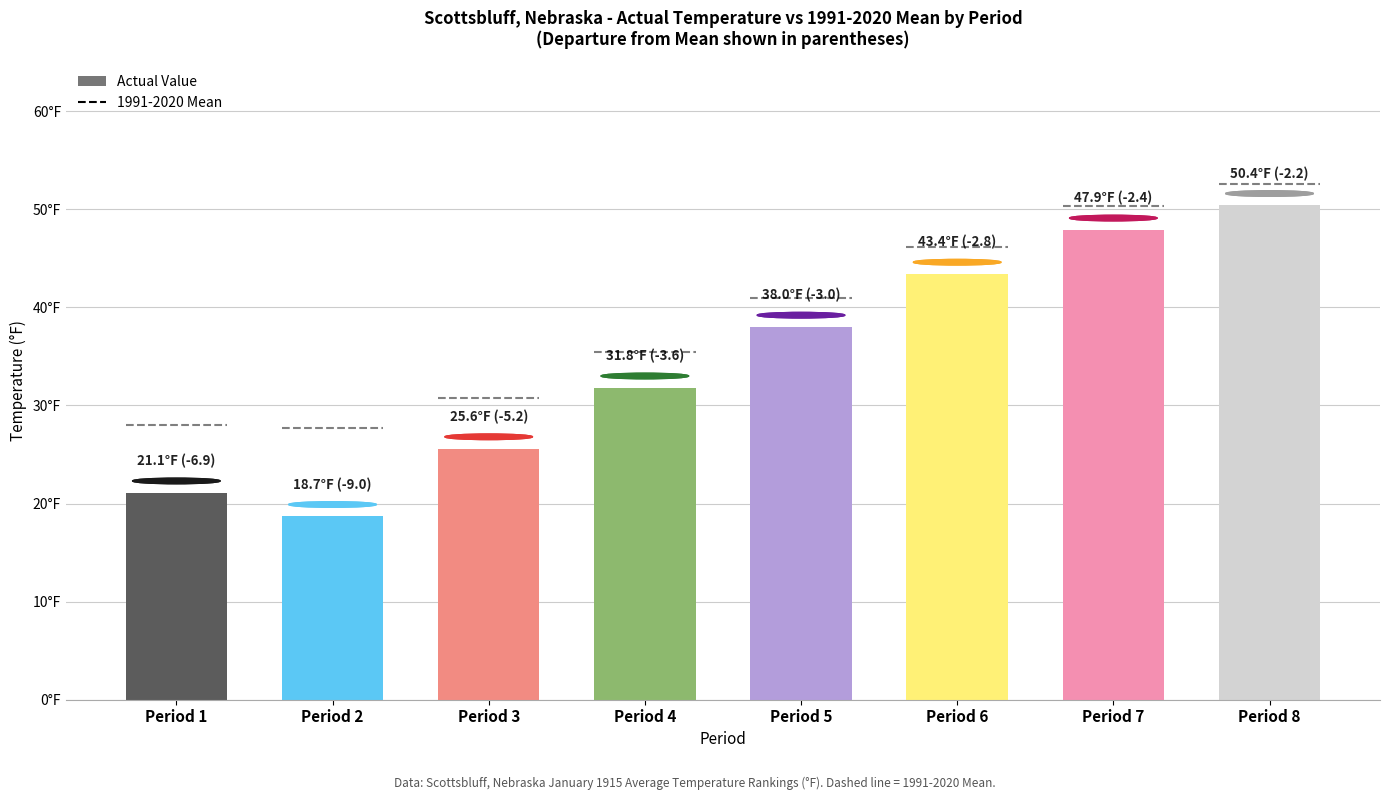

What is the change in value from Period 3 to Period 6?

+17.8